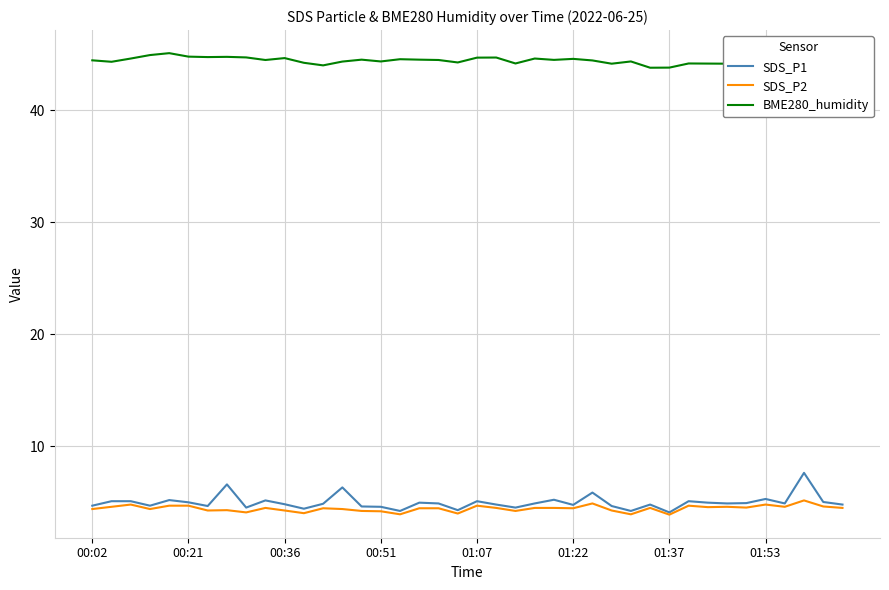

What is the difference between the maximum and minimum values in the BME280_humidity series?

1.3